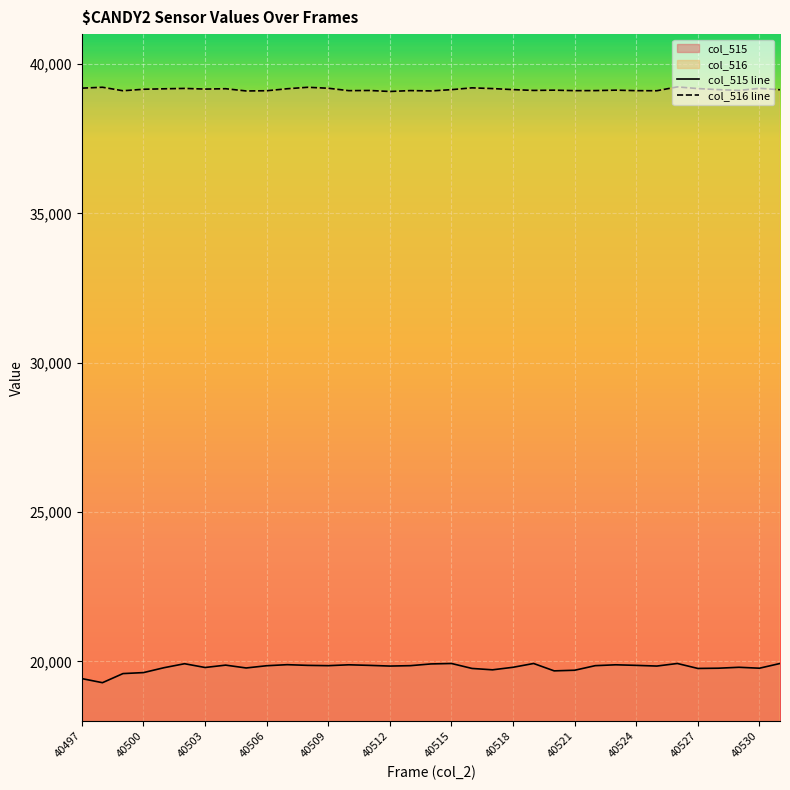

What is the average value of the col_516 line series?

39145